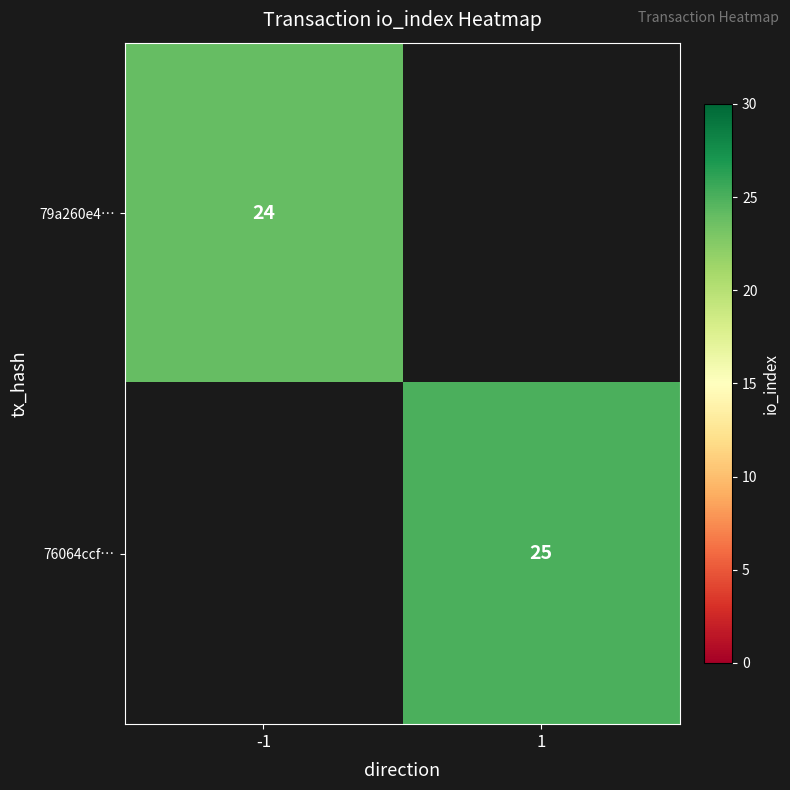

The 76064ccf… series shows 25 at 1. True or false?

True